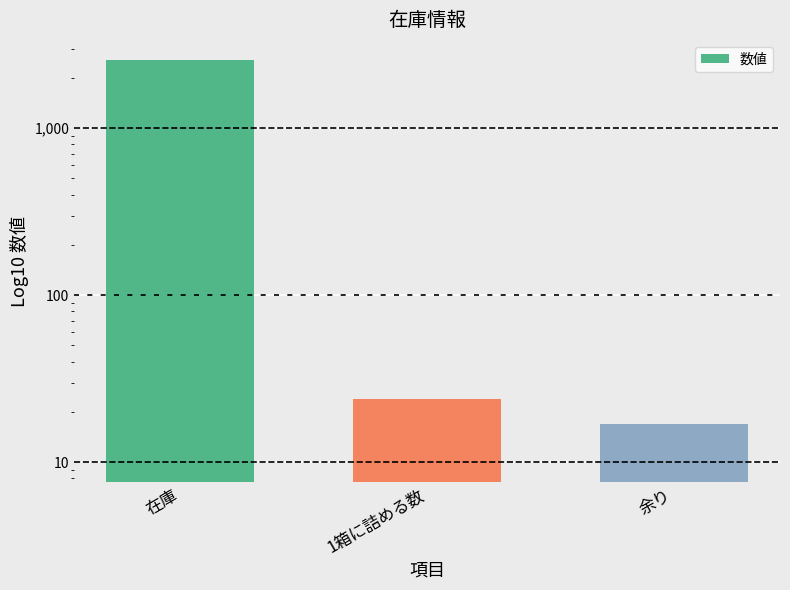

How many data points are less than 24?

1